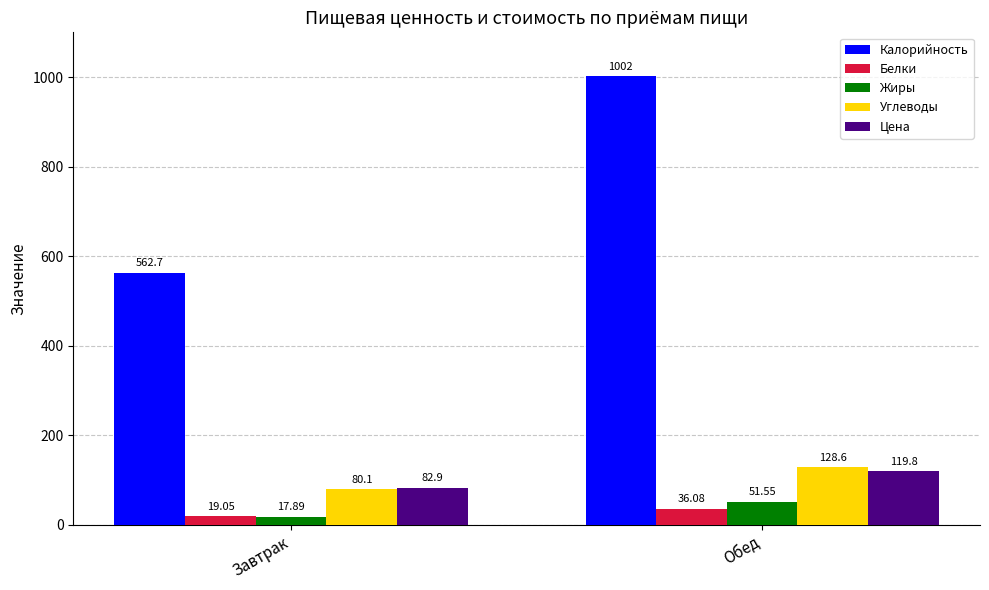

List the labels in order of Белки value, largest first.

Обед, Завтрак